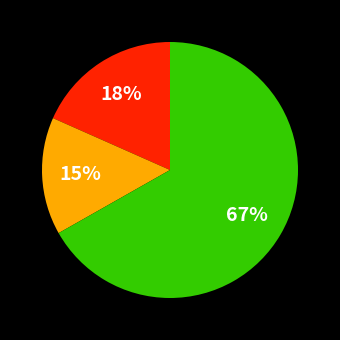

To the nearest percent, what is the difference between the largest and smallest slice percentages?

52%